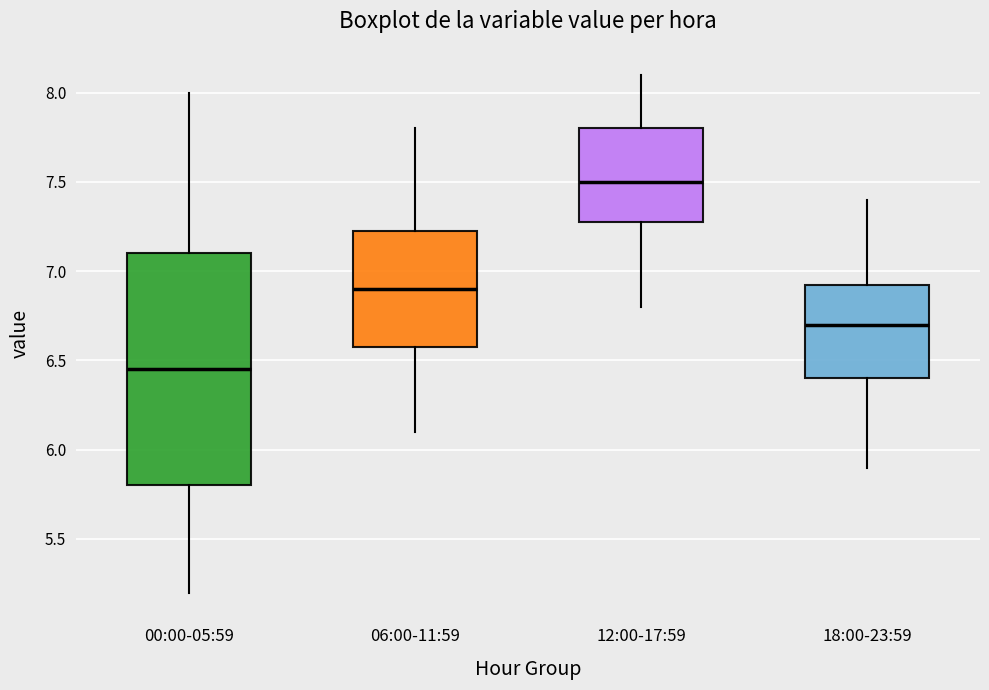

Reading left to right, read every box against the y-axis: the position of its median line, the range the box covers, and the ends of its whiskers. The values are not printed on the chart, so give them approximately, as read against the axis.

00:00-05:59: median 6.45, box 5.80 to 7.10, whiskers 5.20 to 8.00
06:00-11:59: median 6.90, box 6.60 to 7.25, whiskers 6.10 to 7.80
12:00-17:59: median 7.50, box 7.30 to 7.80, whiskers 6.80 to 8.10
18:00-23:59: median 6.70, box 6.40 to 6.95, whiskers 5.90 to 7.40